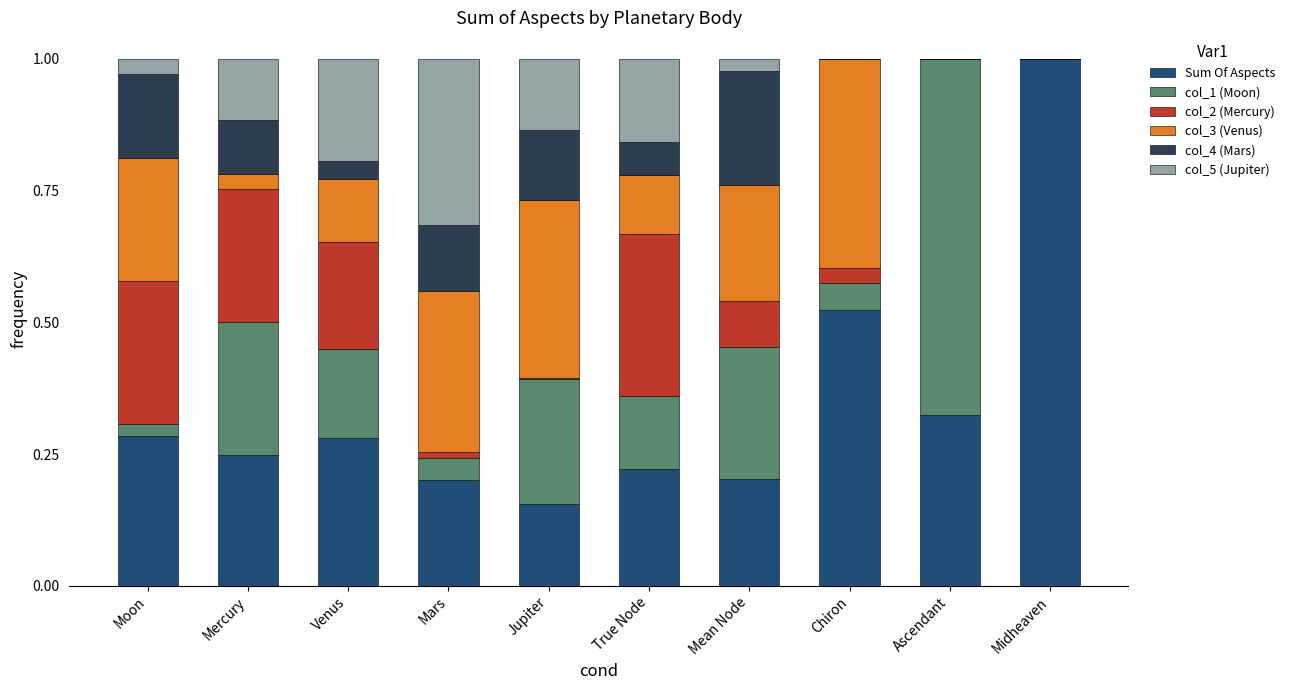

At which label does Sum Of Aspects reach its peak?

Midheaven